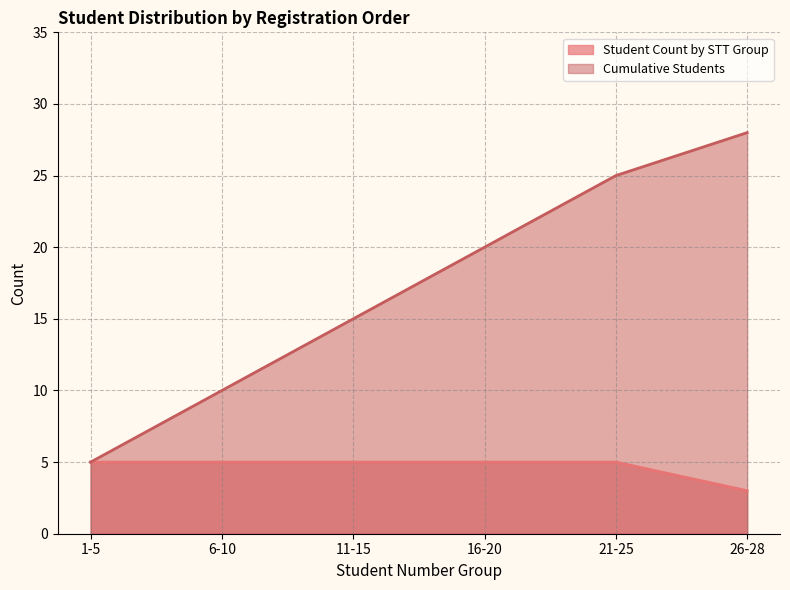

What are all the series names shown in the legend?

Student Count by STT Group, Cumulative Students